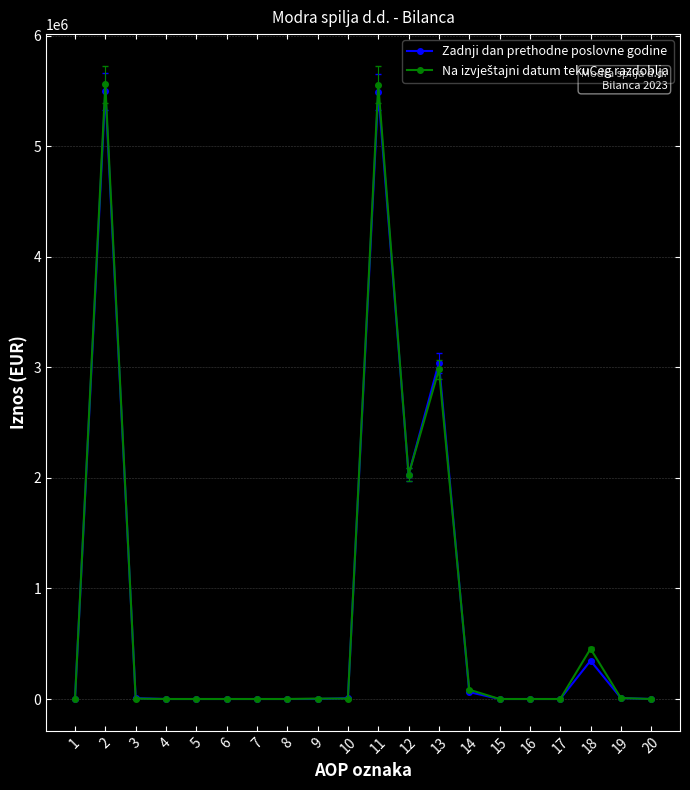

The value of Zadnji dan prethodne poslovne godine at 6 is 3821642. True or false?

False